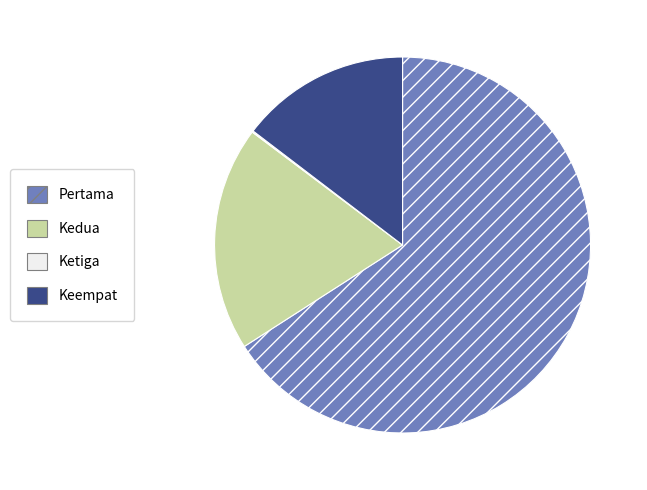

Is there any slice that represents more than half of the pie?

Yes